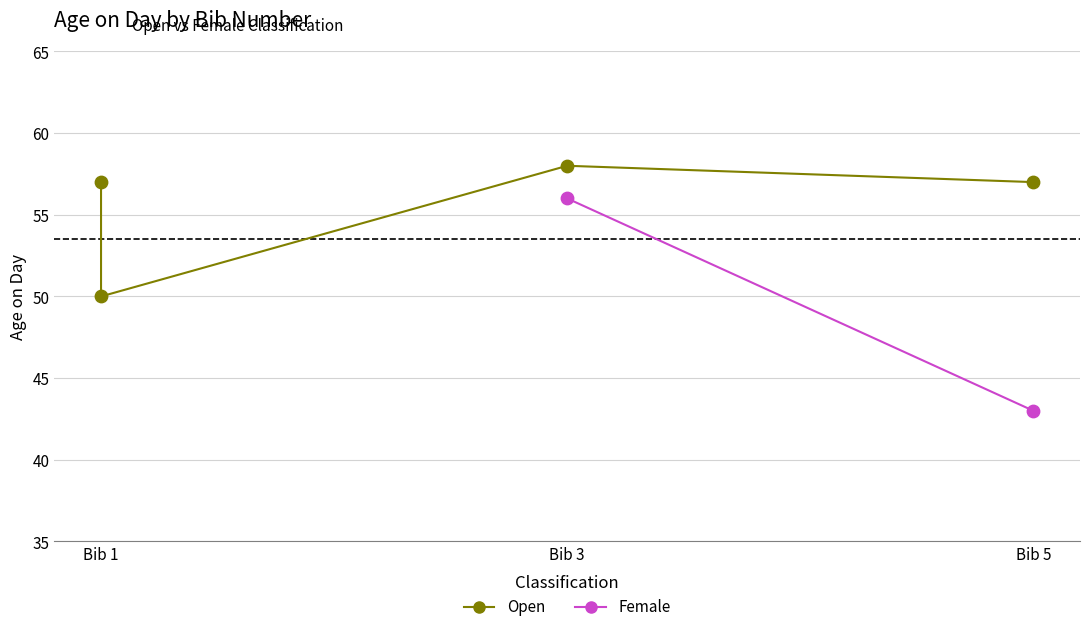

Between Bib 3 and Bib 5, which is larger?

Bib 3